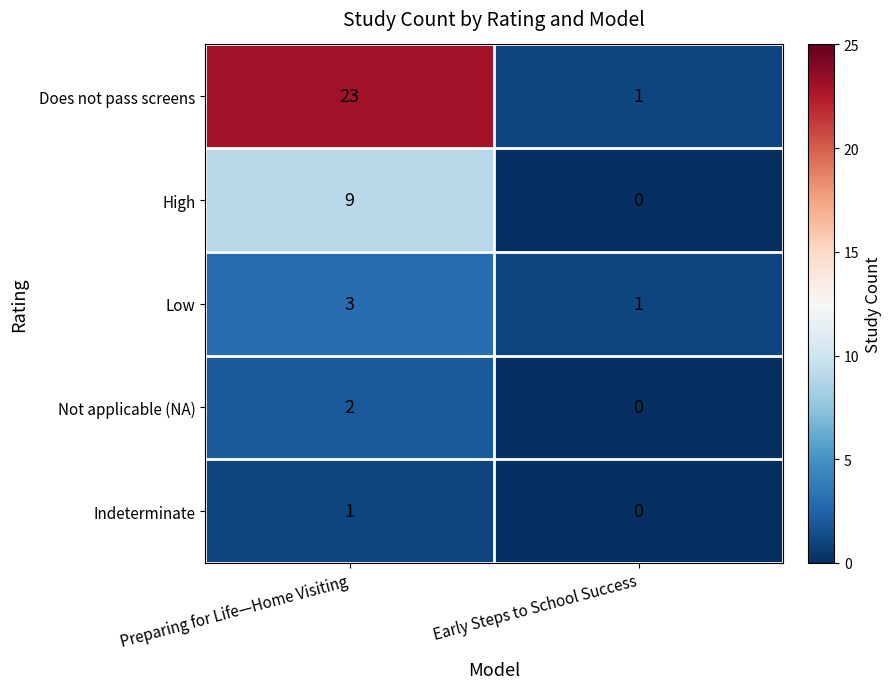

Count the number of categories in the chart.

2